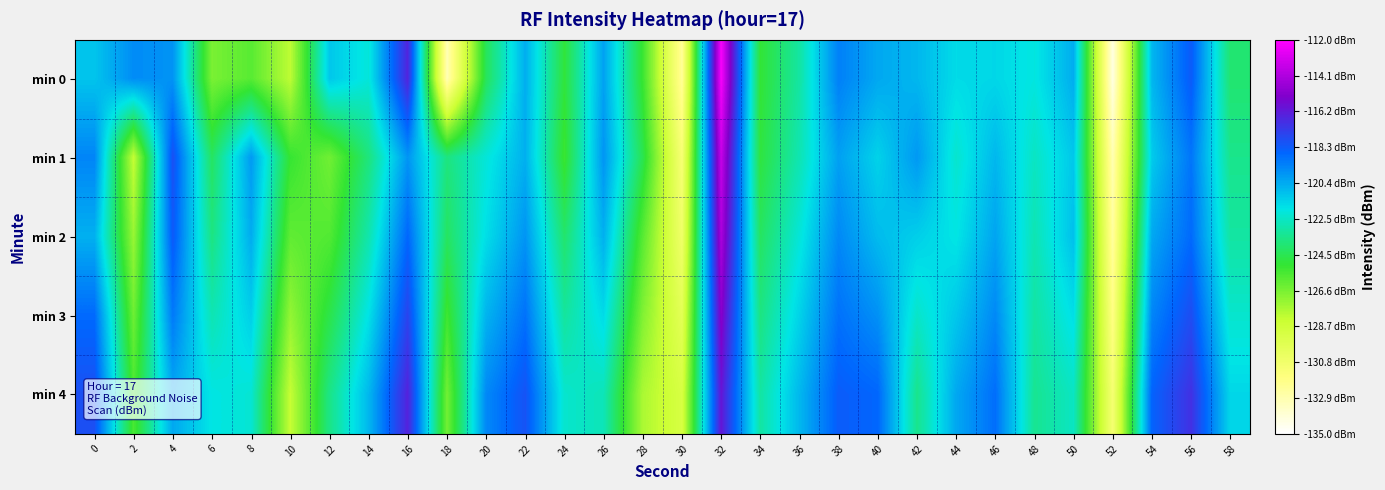

Rank the series at 36 from lowest to highest value.

min 0, min 1, min 2, min 3, min 4